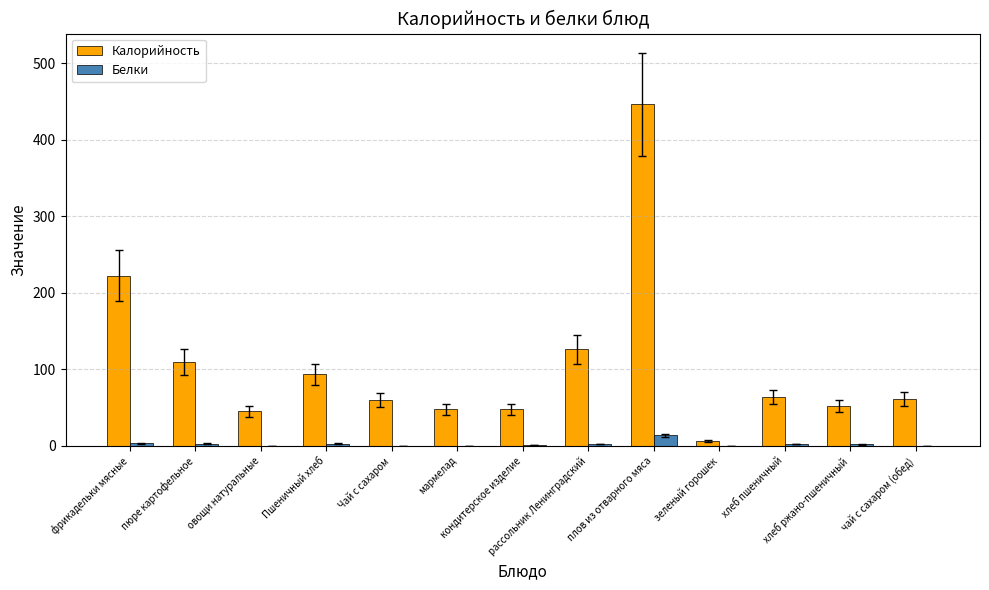

Which series changed the most between кондитерское изделие and плов из отварного мяса?

Калорийность